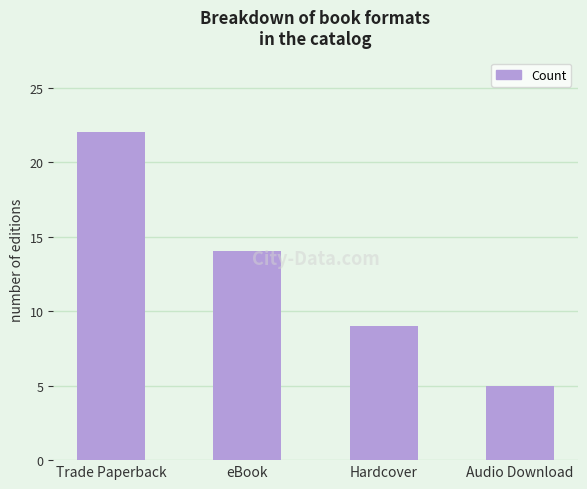

The value at Trade Paperback is 38. True or false?

False